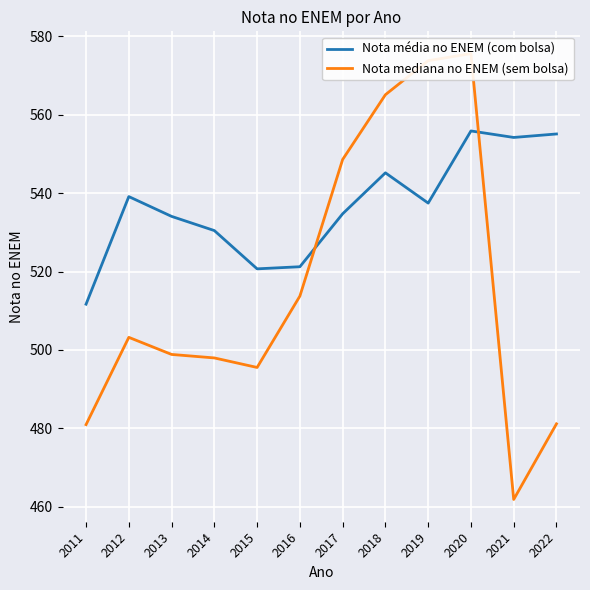

Does the chart display data point markers on the line(s)?

No